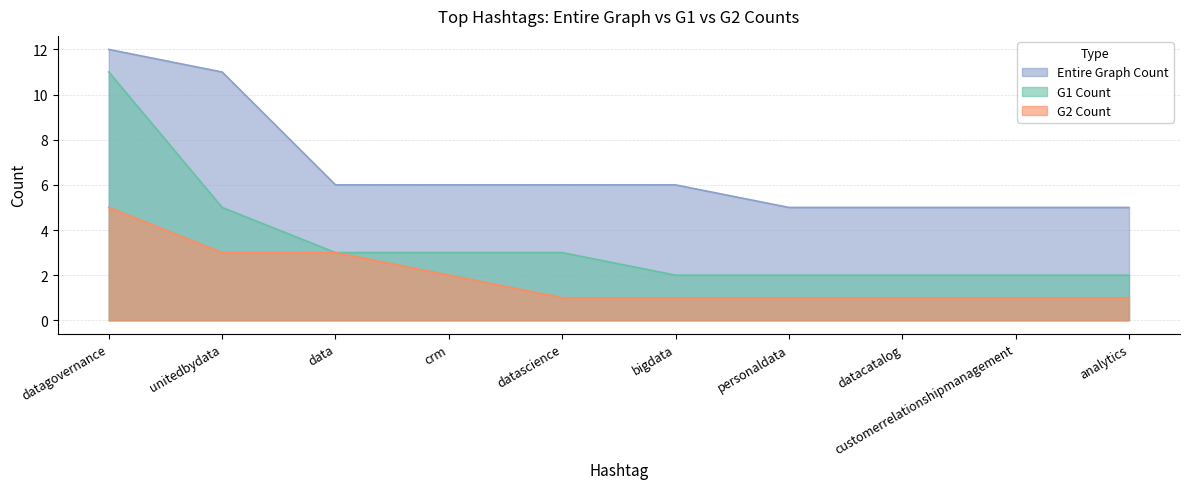

Which series has the largest total across all categories?

Entire Graph Count